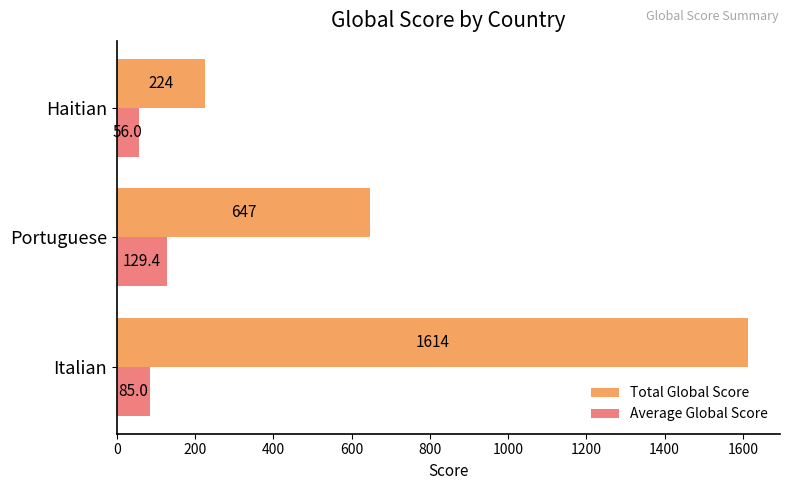

The Average Global Score series shows 62.1 at Portuguese. True or false?

False